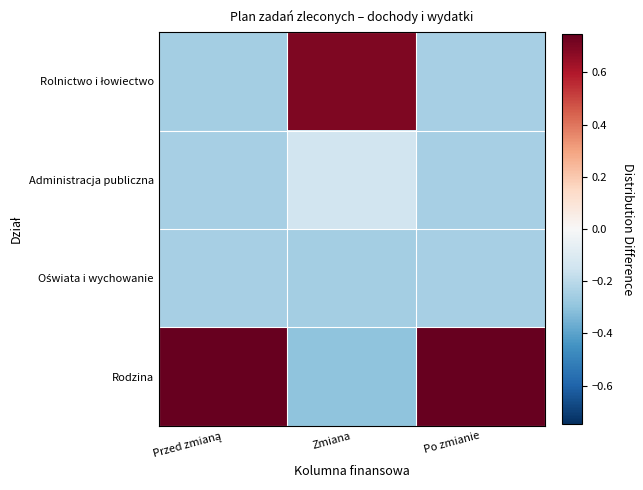

What is the maximum value shown in the chart?

0.7